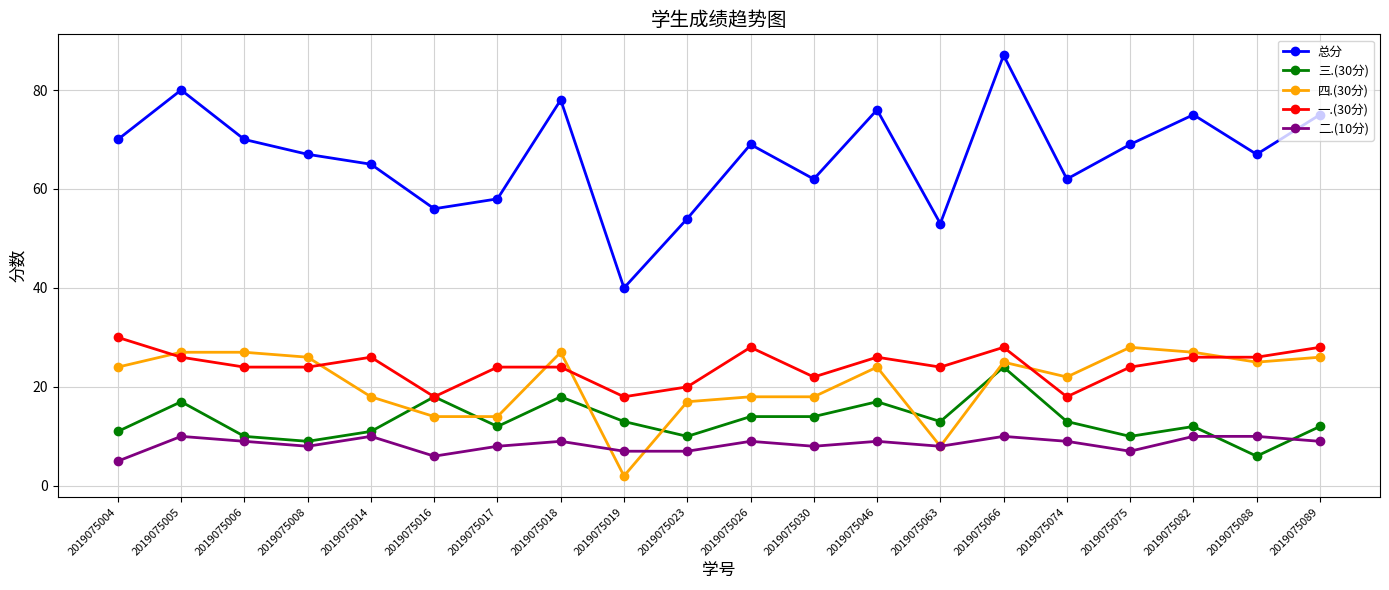

Read the 三.(30分) value at 2019075004.

11